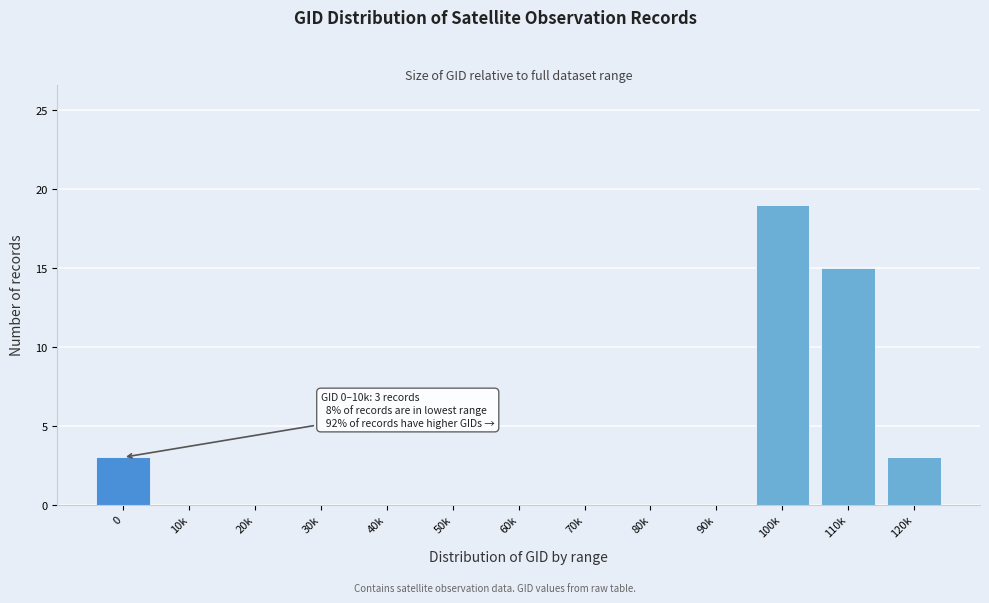

Reading right to left, list all the values displayed in this chart.

120k=3	110k=15	100k=19	90k=0	80k=0	70k=0	60k=0	50k=0	40k=0	30k=0	20k=0	10k=0	0=3